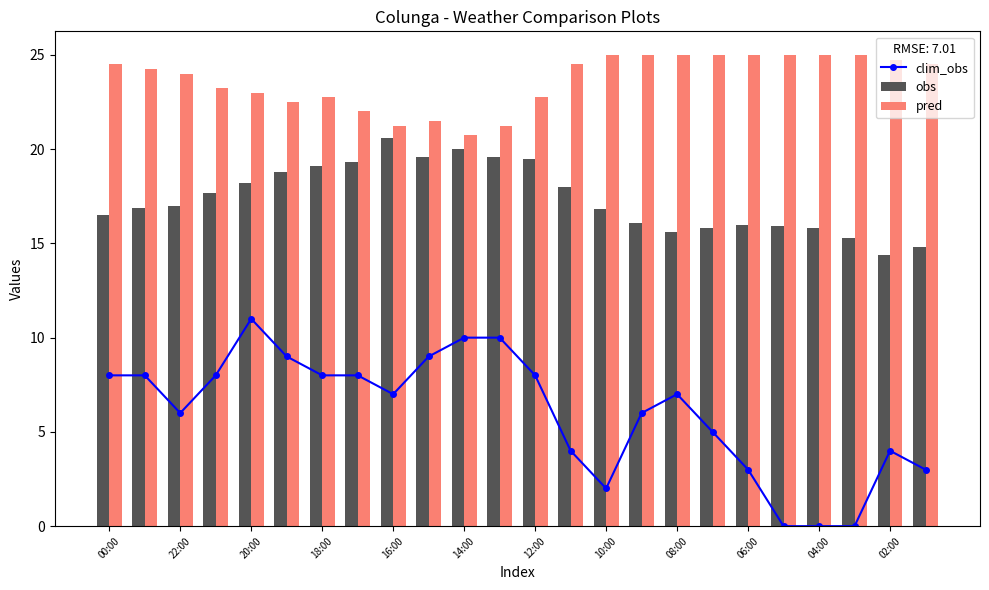

What is the lowest value of the obs series?

14.4